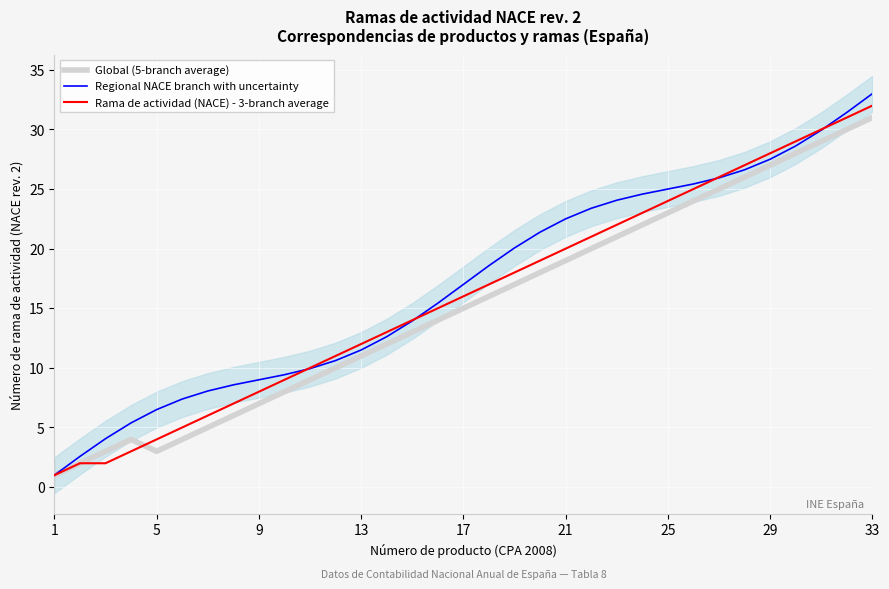

What is the difference between the maximum and minimum values in the Global (5-branch average) series?

30.0